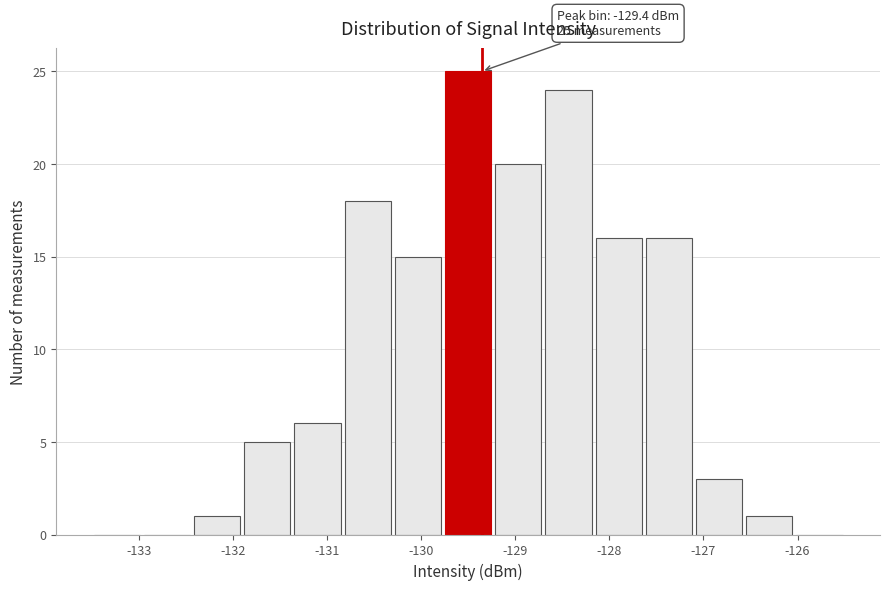

Which range on the x-axis has the tallest bar?

-129.8 to -129.2